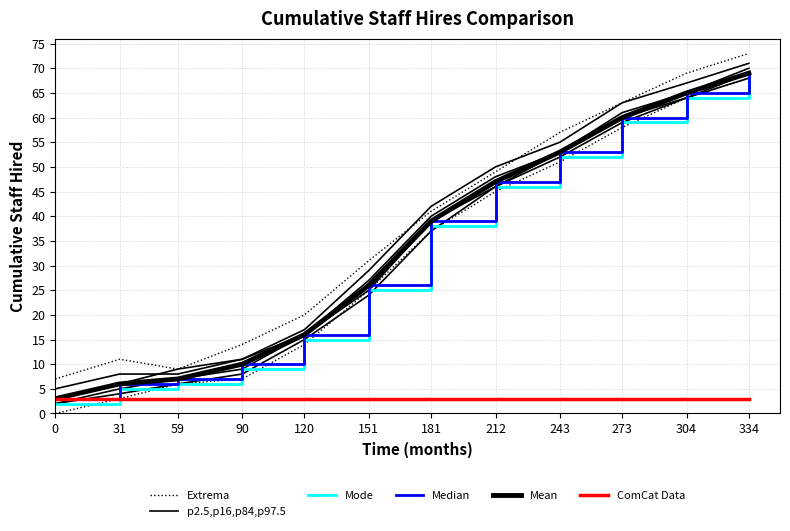

What is the difference between the maximum and minimum values in the Mean series?

66